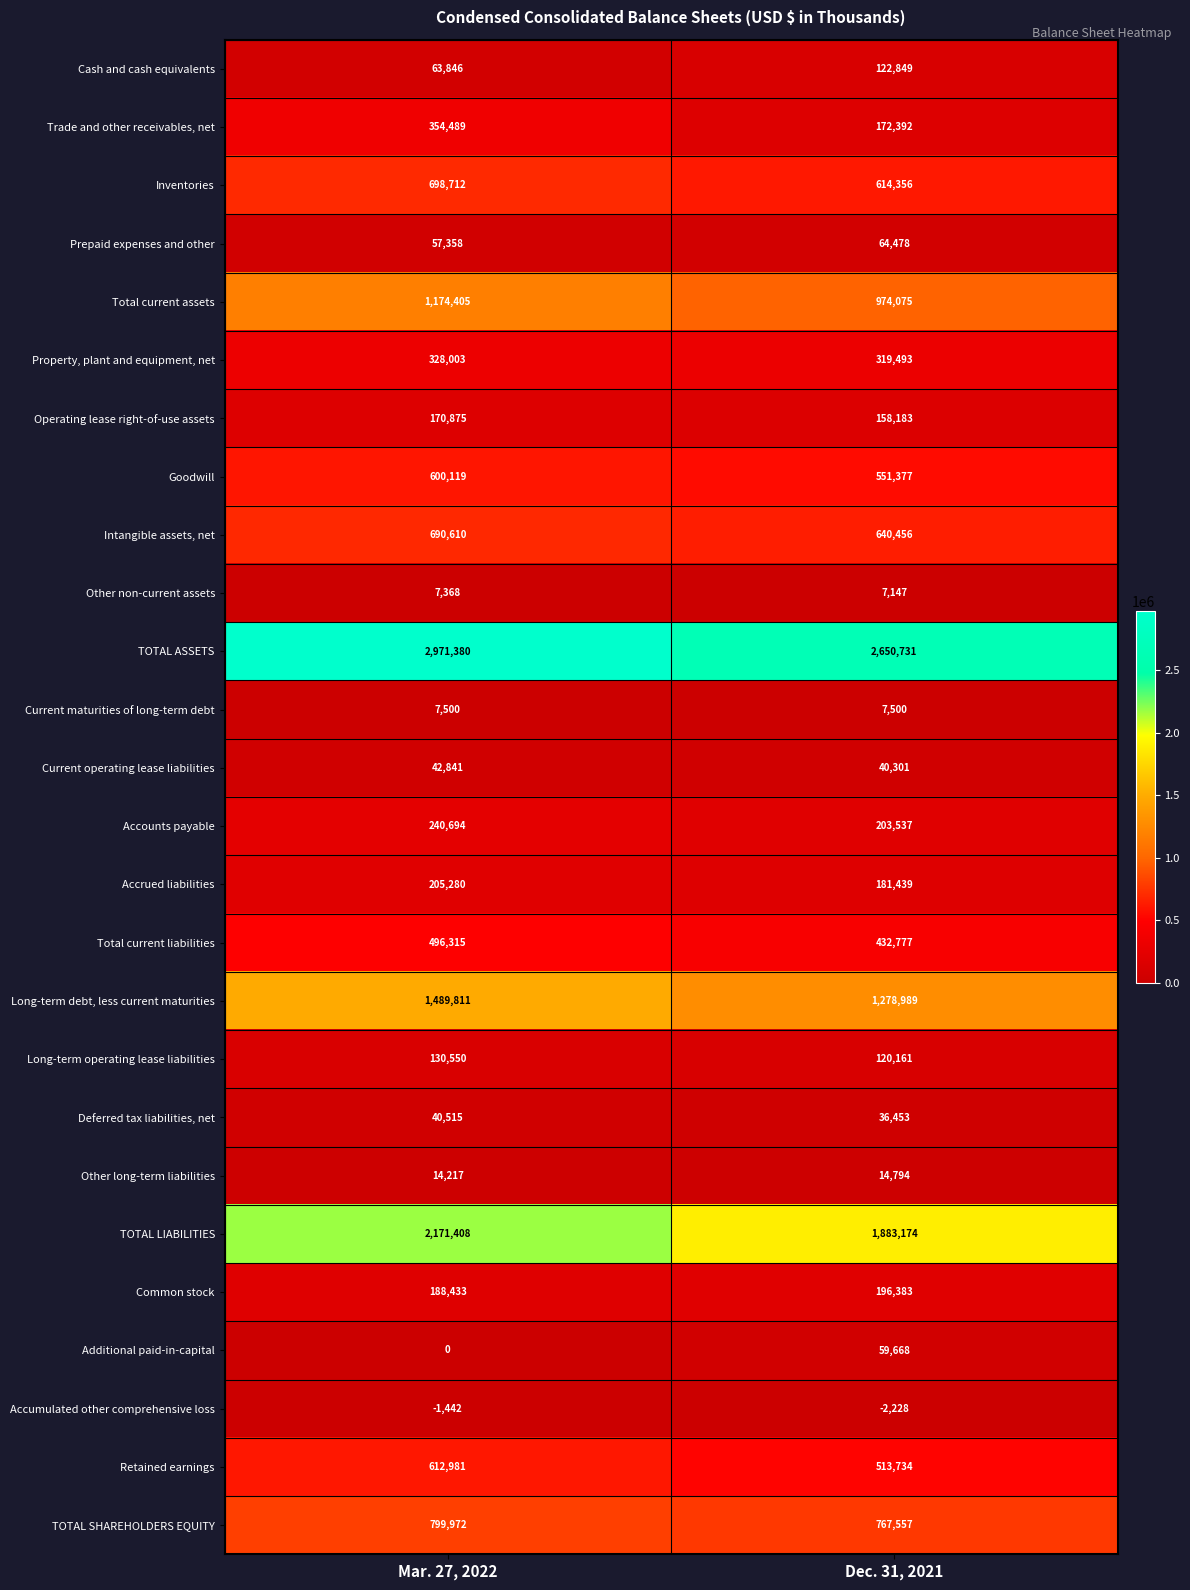

What is the total value across all series at Mar. 27, 2022?

13556240